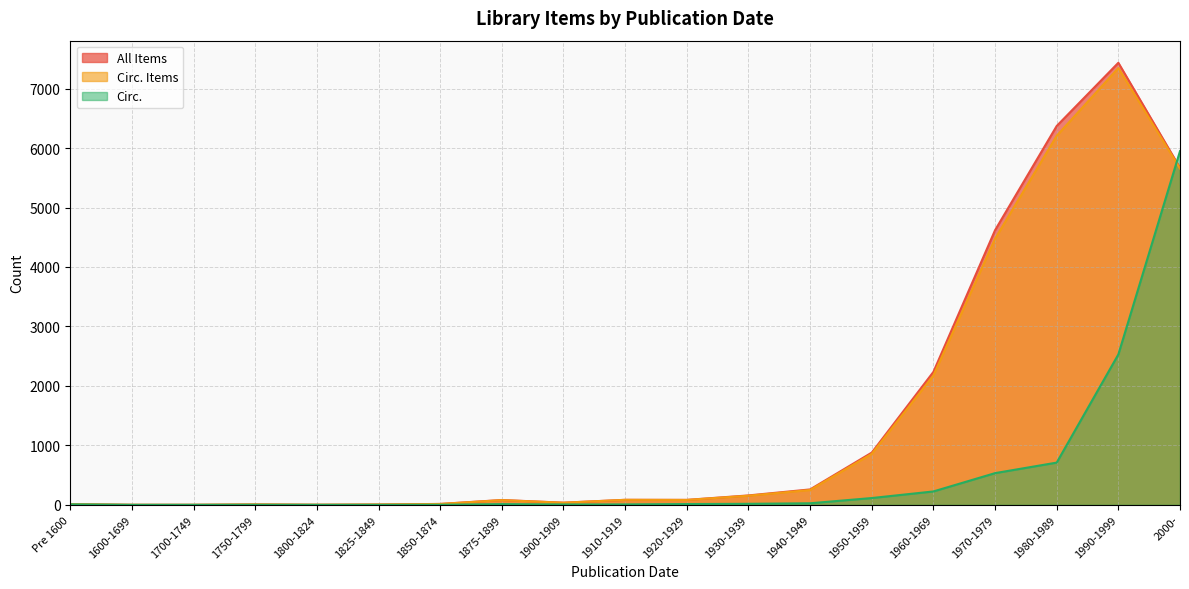

Does the chart have visible grid lines?

Yes